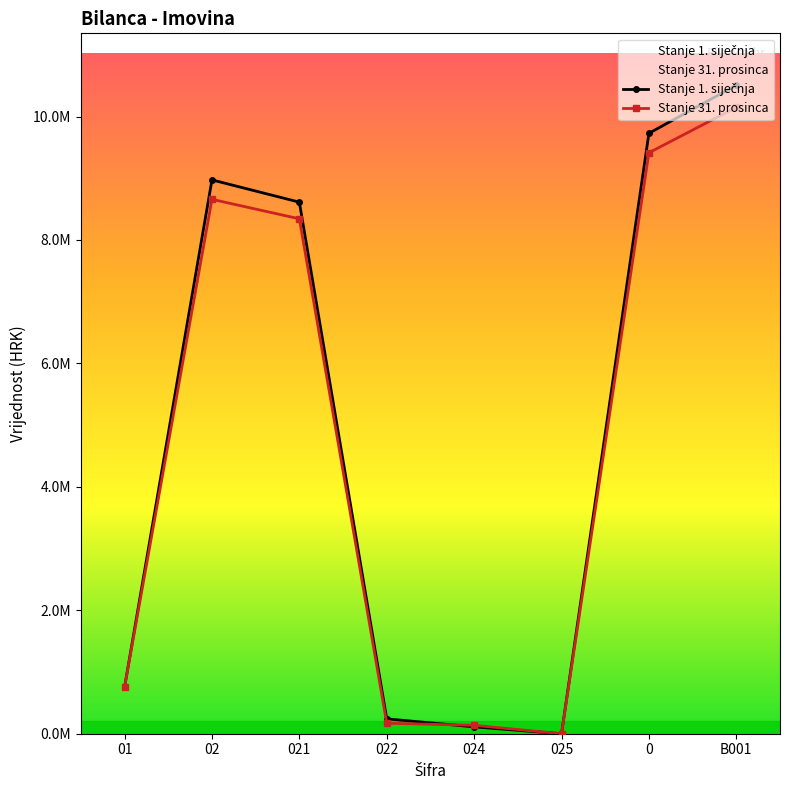

Reading left to right, transcribe all the data shown in this chart.

Stanje 1. siječnja: 01=755036.4	02=8973409.3	021=8612556.2	022=240773.7	024=111138.4	025=0.0	0=9728445.7	B001=10507509.1
Stanje 31. prosinca: 01=755036.4	02=8658301.6	021=8343092.9	022=170066.7	024=136201.0	025=0.0	0=9413338.0	B001=10148938.2